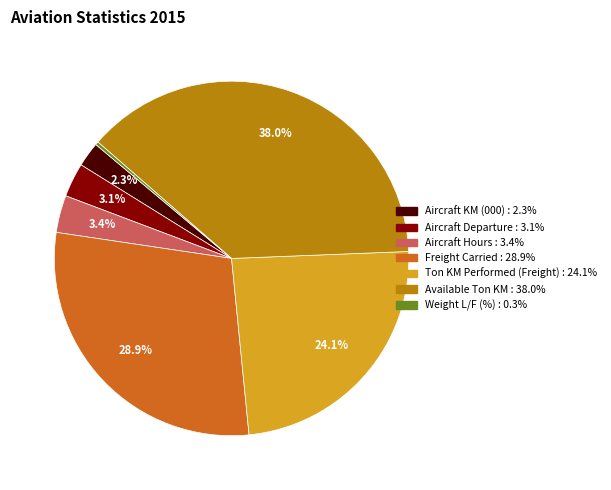

Is it true that Weight L/F (%) is 0% of the pie?

True